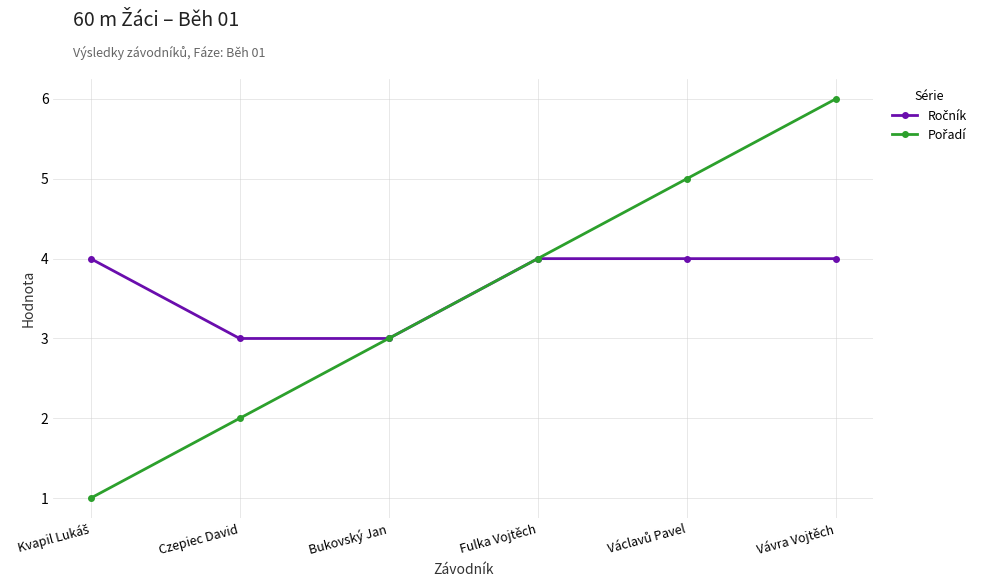

What is the label of the 6th point from the left?

Vávra Vojtěch